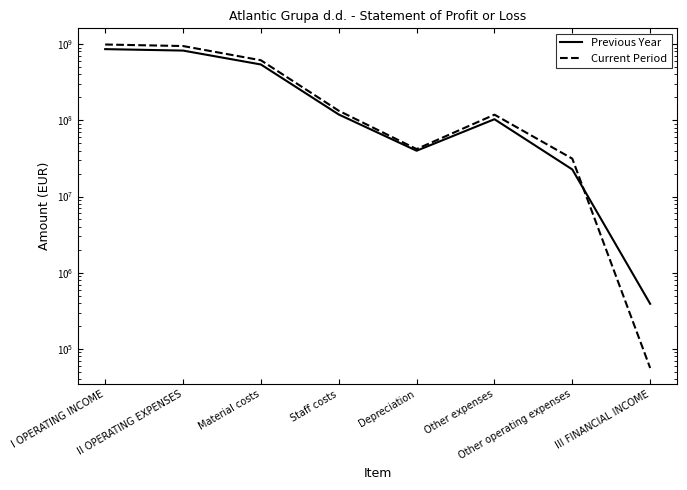

Is this an area chart (filled region under the line)?

No